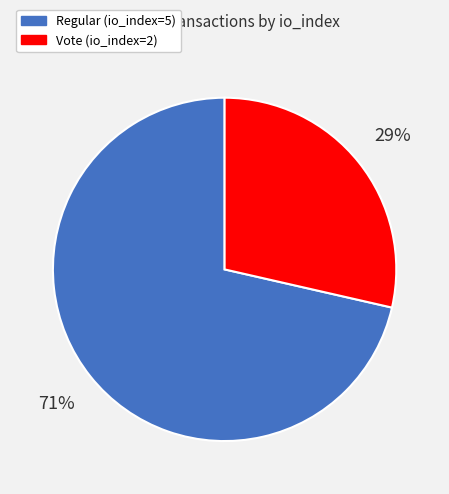

Is it true that Vote (io_index=2) is 29% of the pie?

True